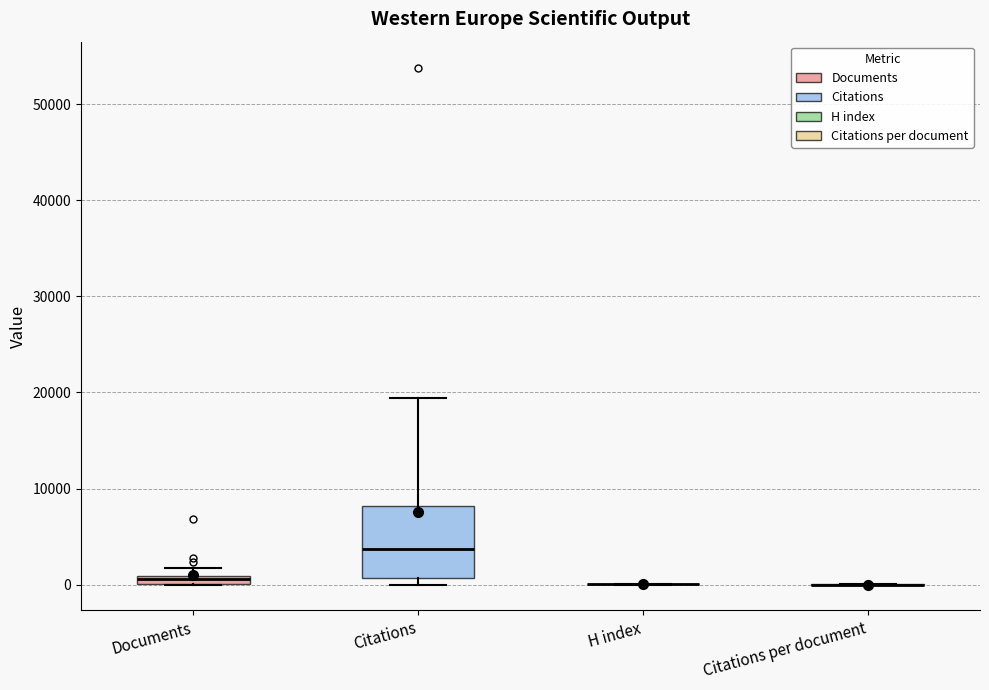

Where is the upper edge of the box for Documents on the y-axis? The values are not printed on the chart, so give them approximately, as read against the axis.

1000